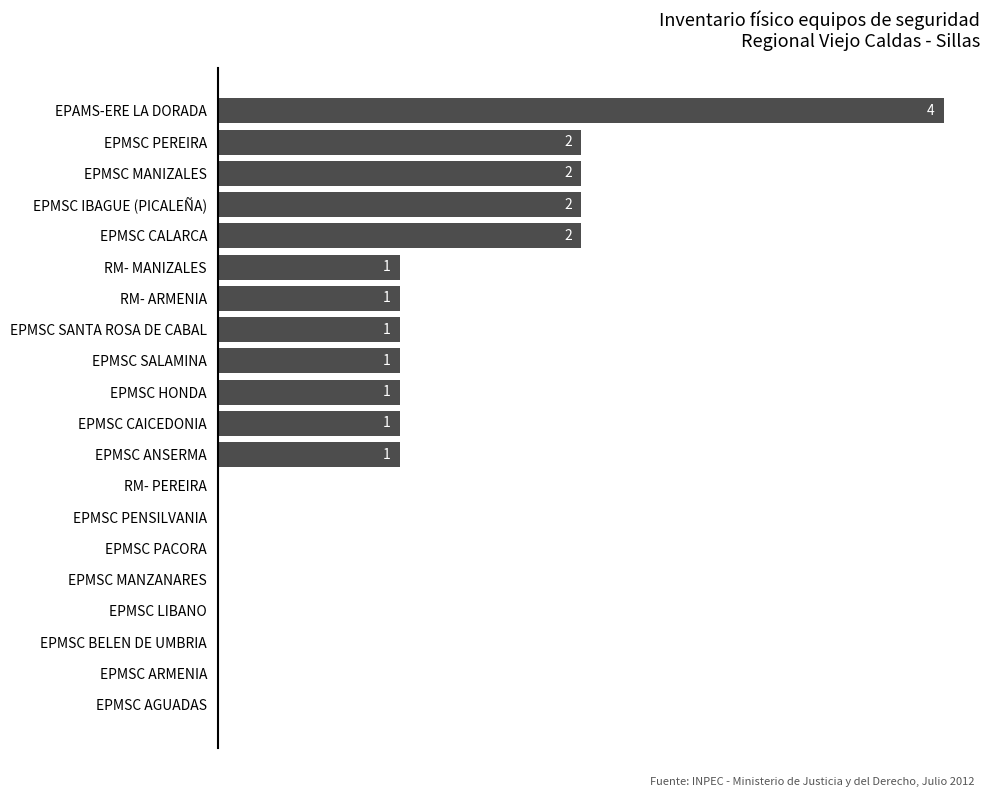

Which category has the highest value across all series?

EPAMS-ERE LA DORADA